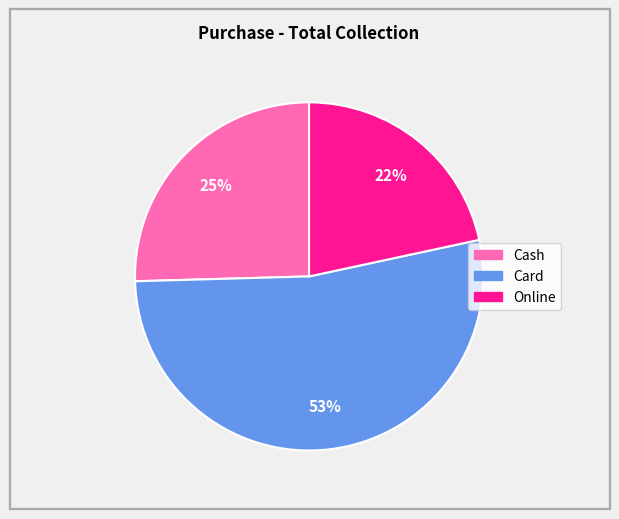

How many segments does this pie chart have?

3